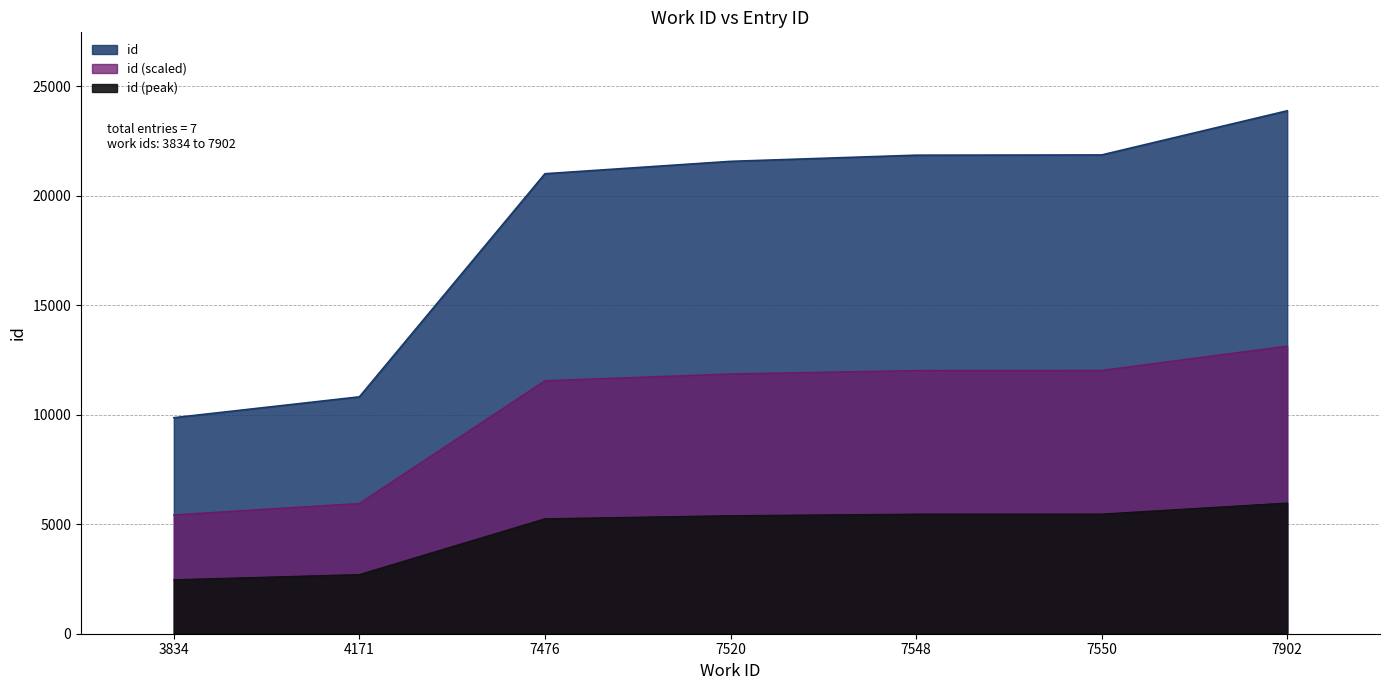

The value at 7520 is 21574. True or false?

True